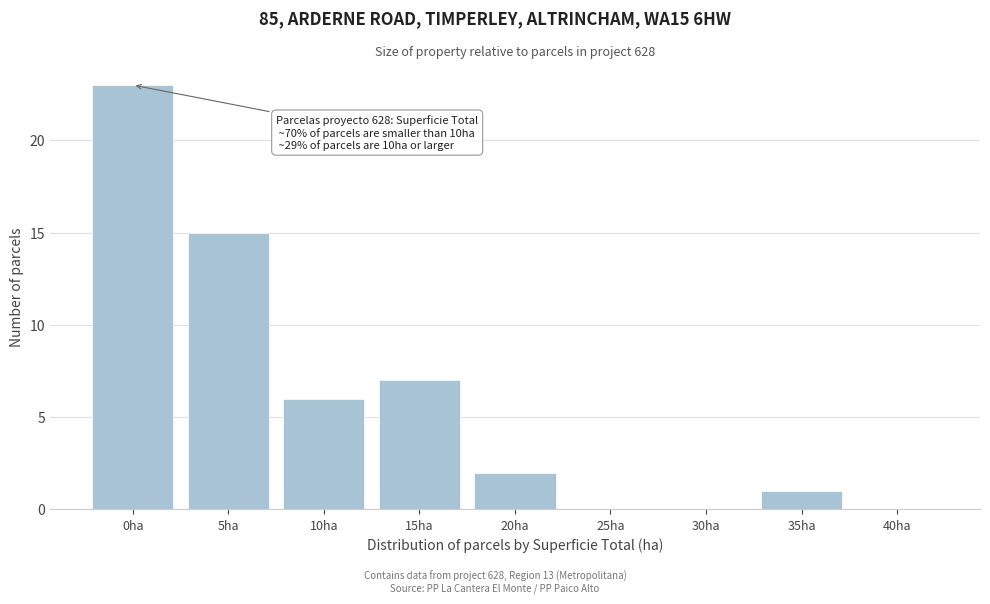

Reading right to left, transcribe all the data shown in this chart.

40ha=0	35ha=1	30ha=0	25ha=0	20ha=2	15ha=7	10ha=6	5ha=15	0ha=23